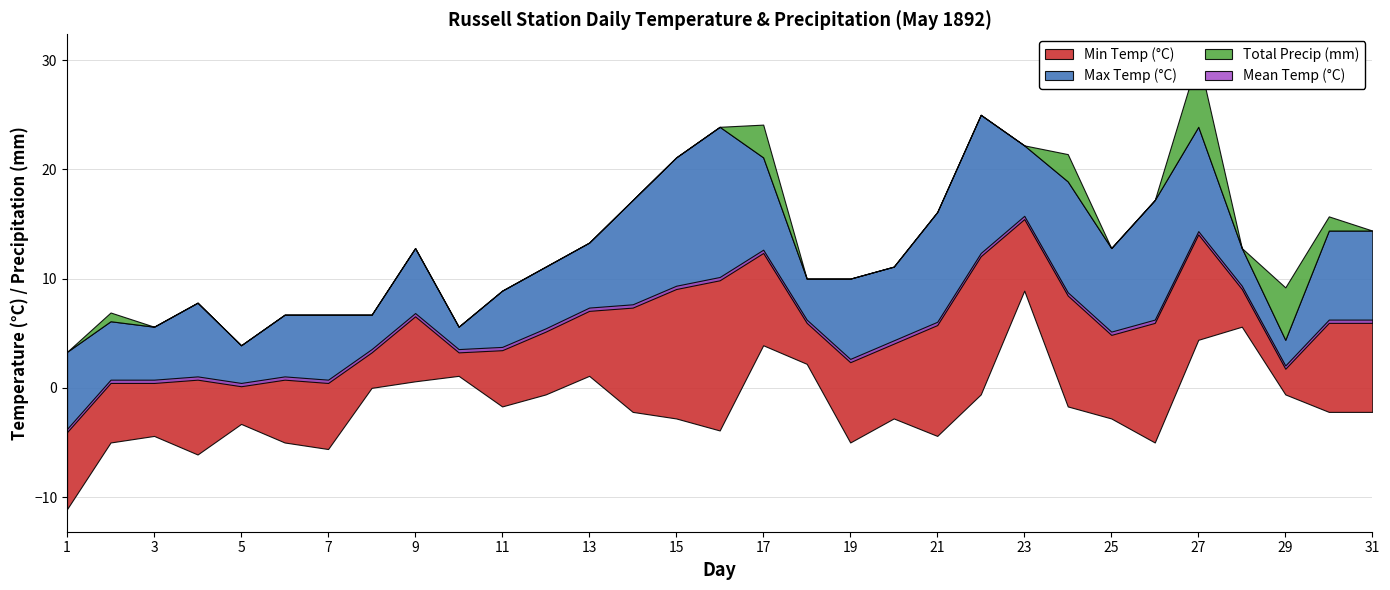

How many categories are shown in the chart?

31